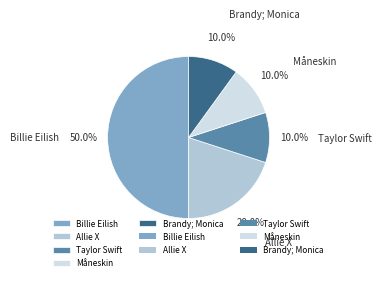

True or false: Taylor Swift accounts for 10% of the total.

True